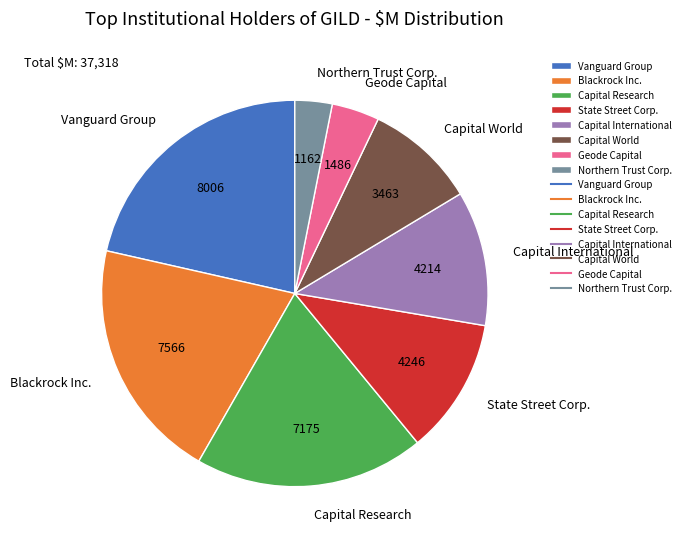

Do Capital International and Capital World together represent more than half of the pie?

No